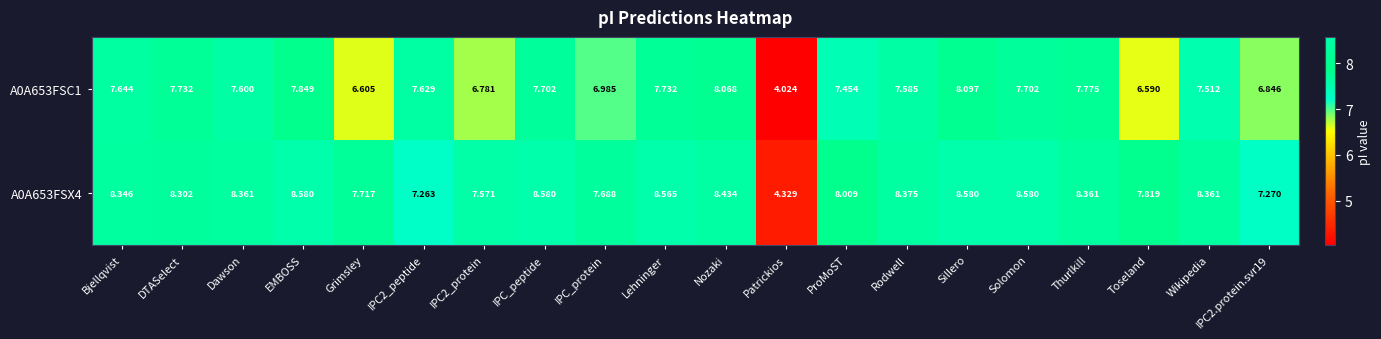

What is the total value across all series at IPC2.protein.svr19?

14.1